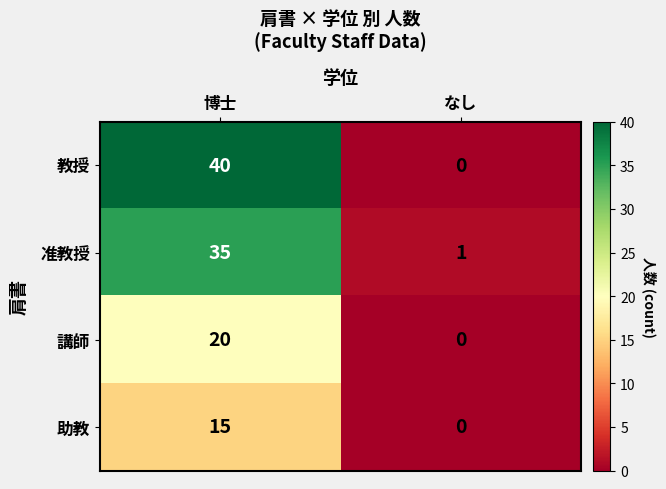

The 准教授 series shows 1 at なし. True or false?

True